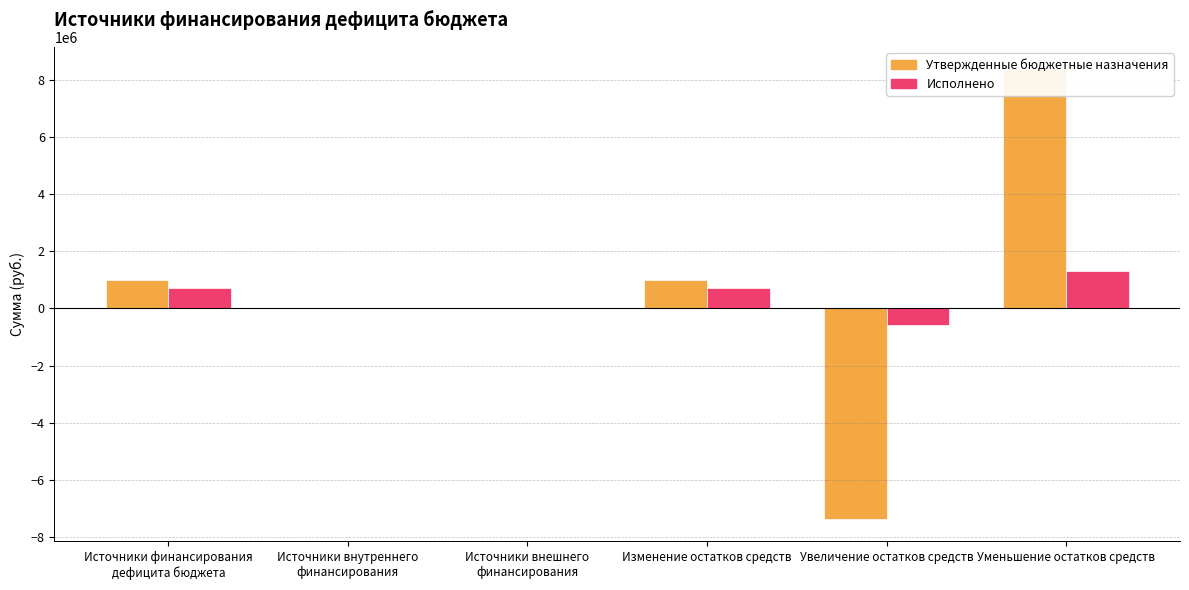

How many values in Утвержденные бюджетные назначения are below zero?

1